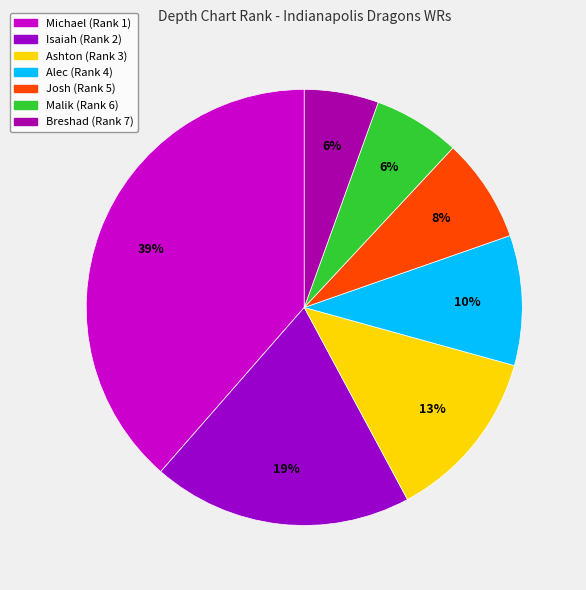

Is Ashton the majority of the pie?

No